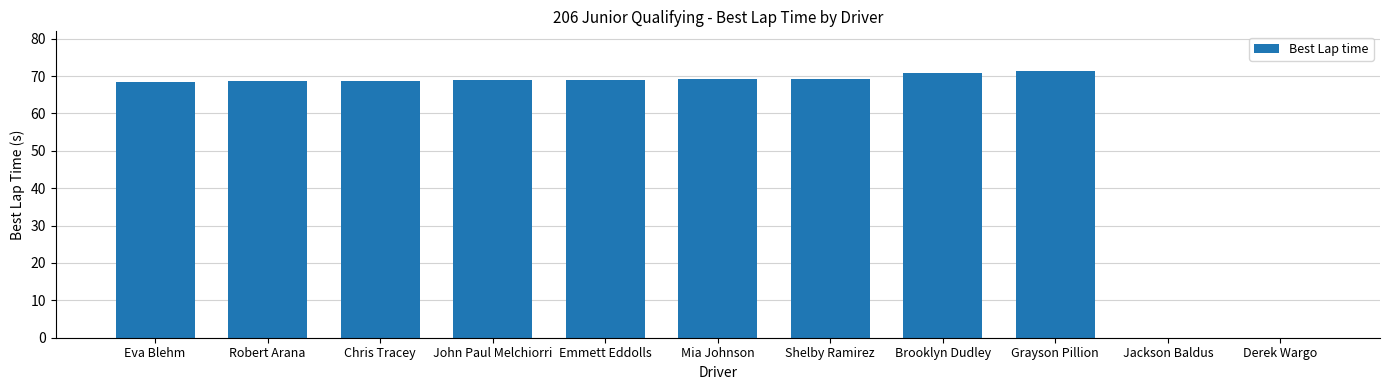

True or false: the data shows 69.0 at John Paul Melchiorri.

True